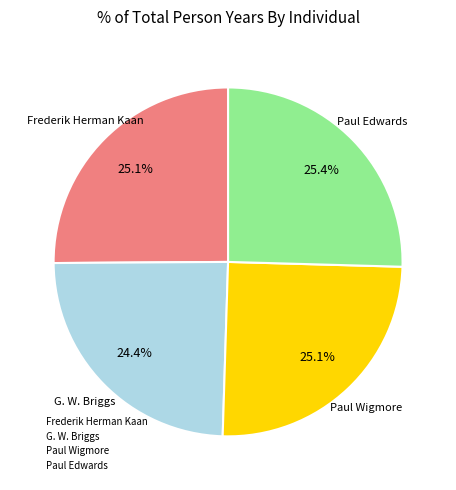

Is it true that Paul Edwards is 14% of the pie?

False